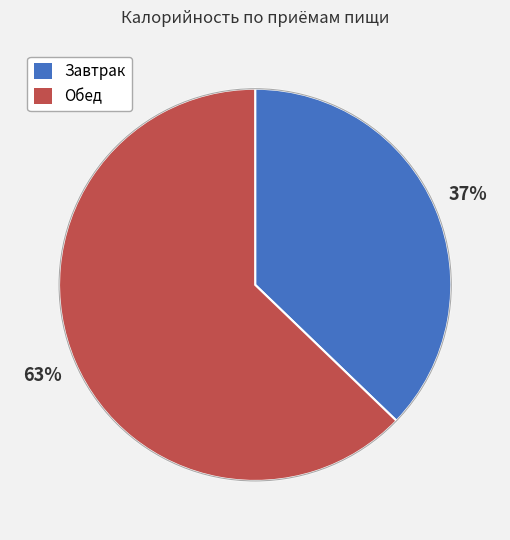

Between Обед and Завтрак, which is larger?

Обед